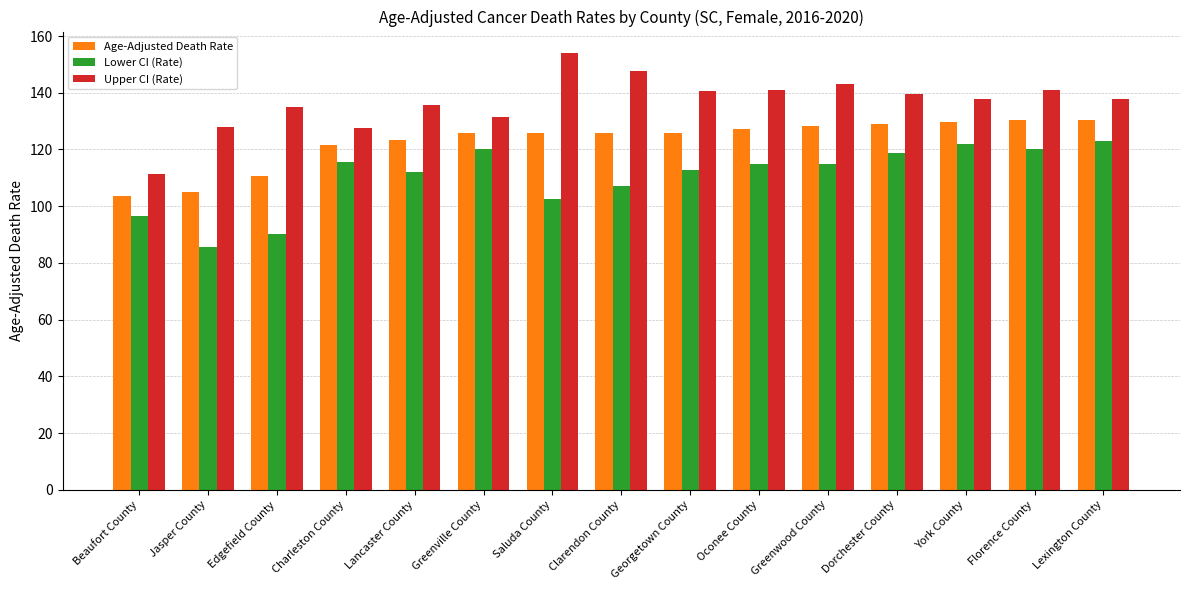

Rank the series by their maximum value, from highest to lowest.

Upper CI (Rate), Age-Adjusted Death Rate, Lower CI (Rate)